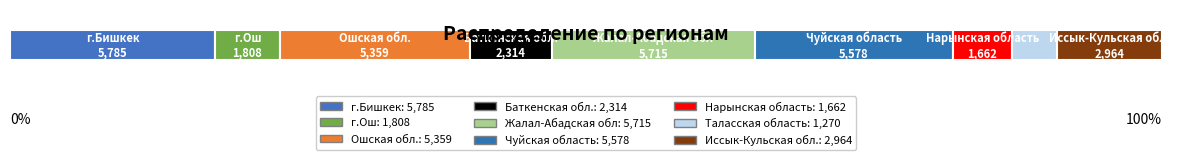

The value at Баткенская обл. is 2314. True or false?

True